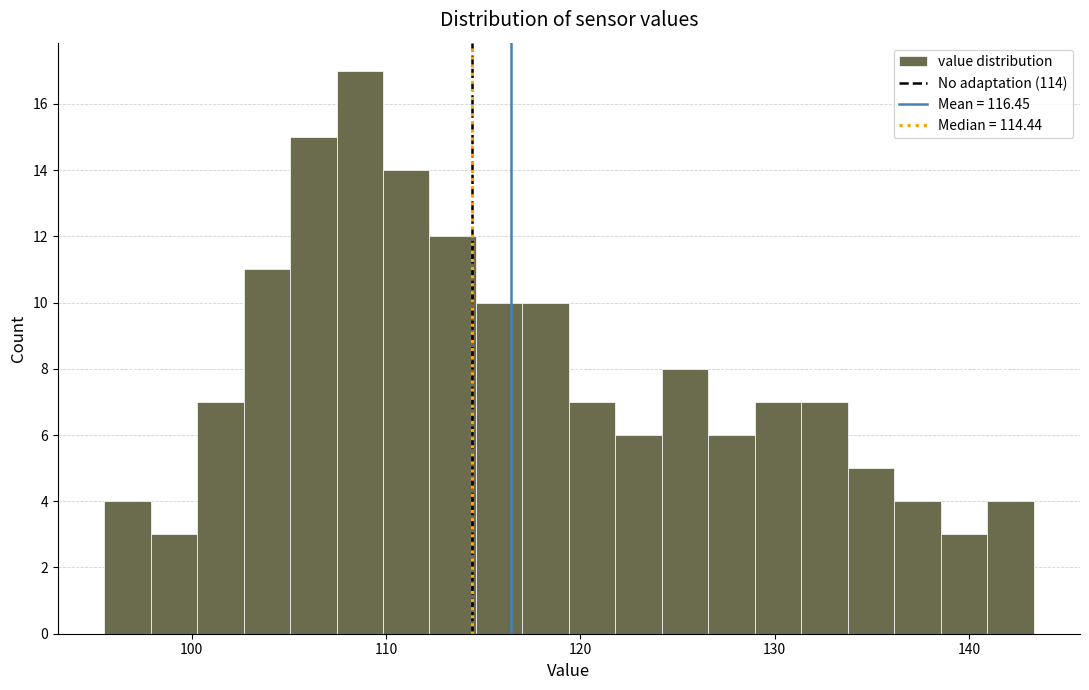

Around what value on the x-axis is the tallest bar? Give the approximate position of its centre, as read against the axis.

109